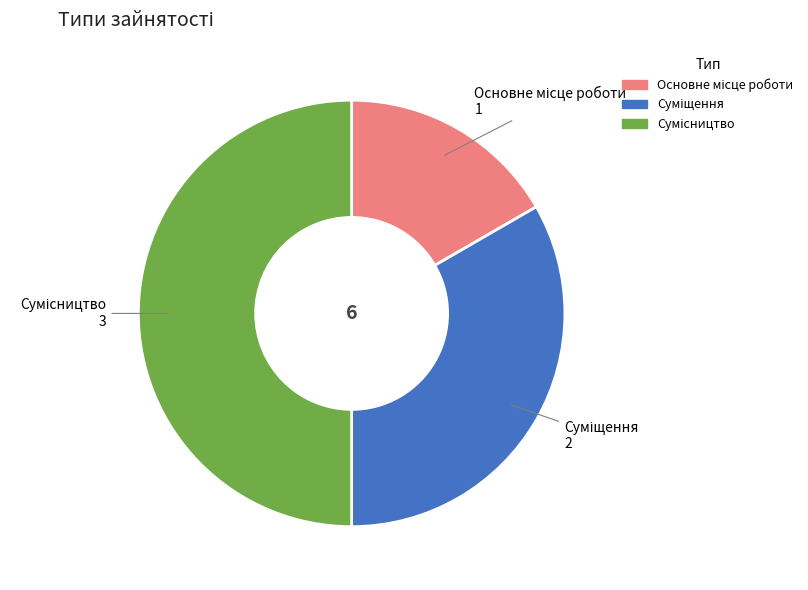

How many slices are in this pie chart?

3